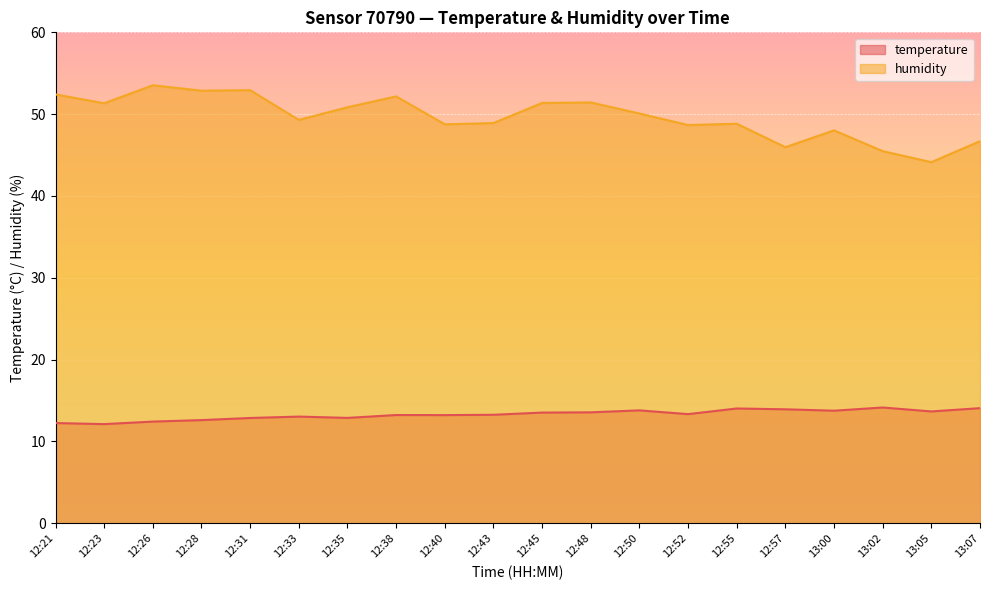

Is the value of temperature at 13:07 greater than the value of humidity at 12:55?

No